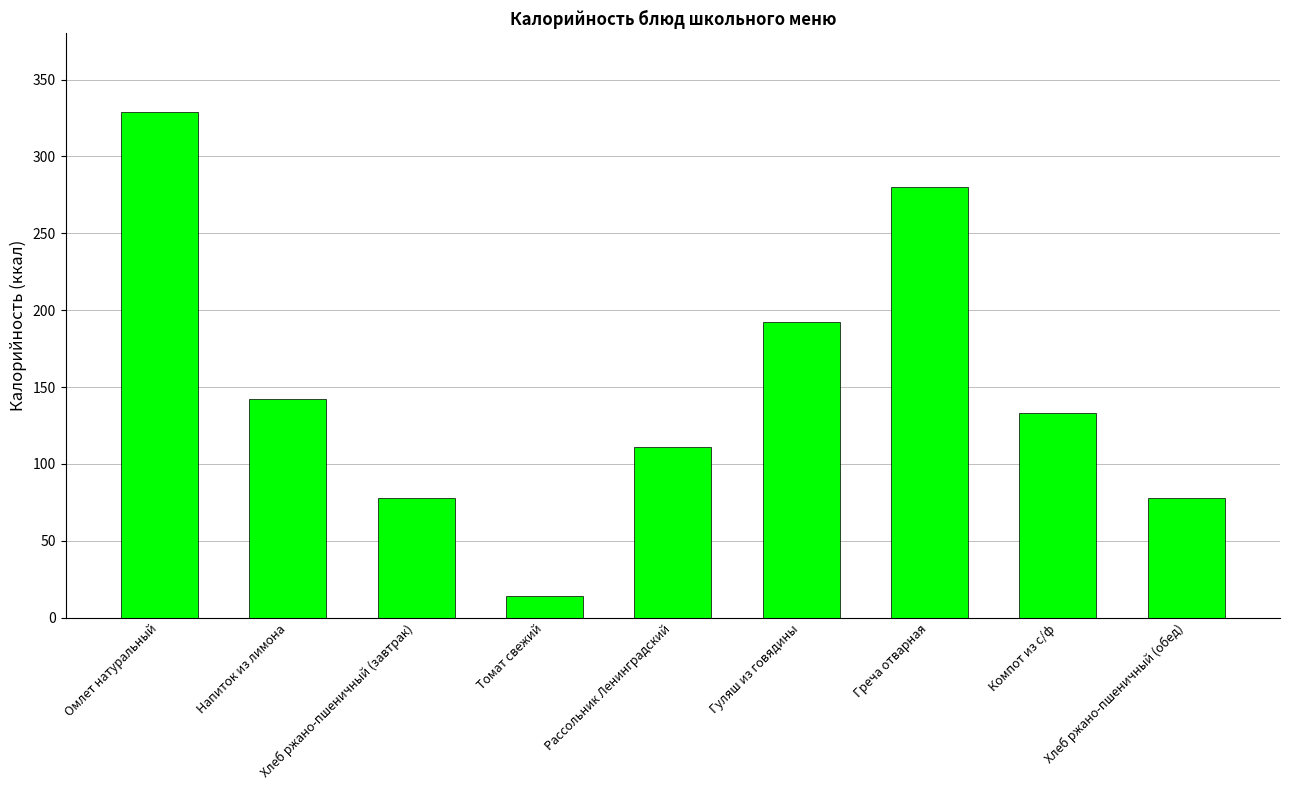

What is the sum of all values?

1357.7